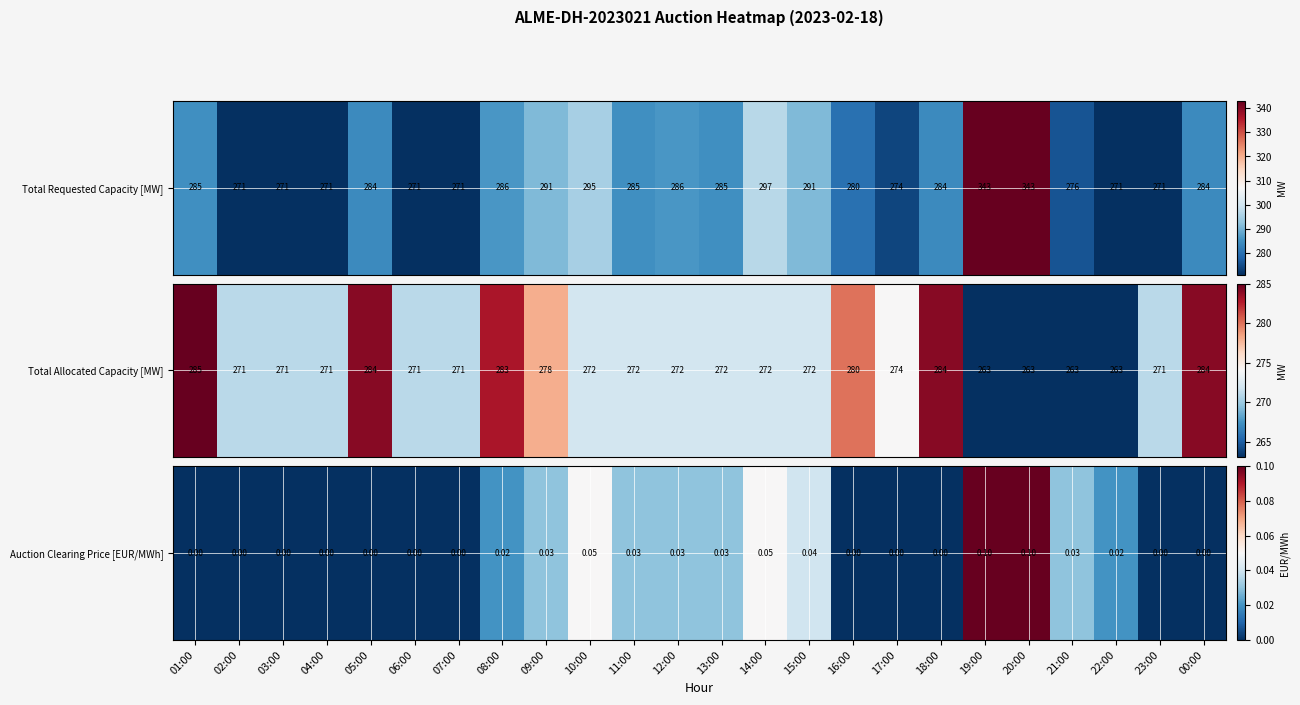

True or false: the data shows 0.1 at 10:00.

True